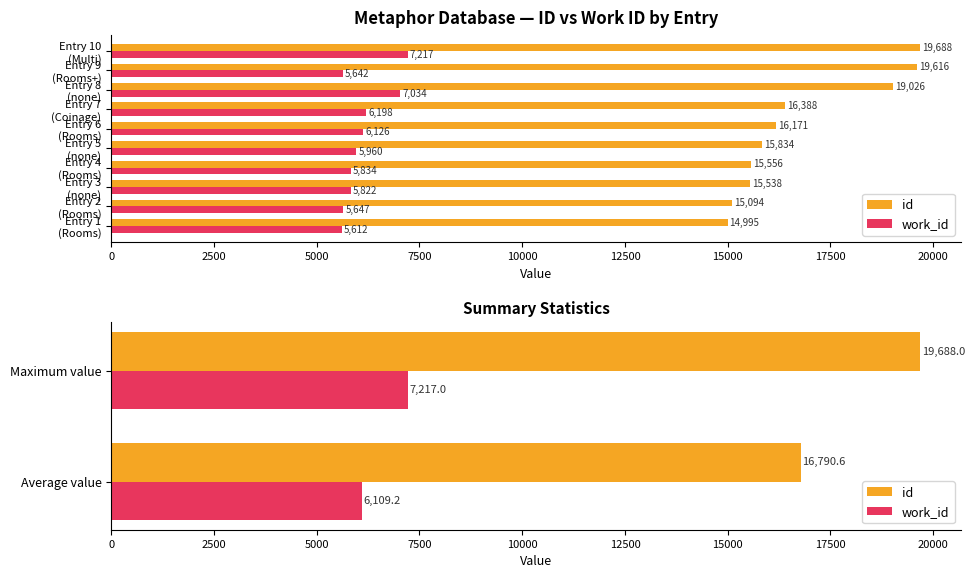

What is the spread (max minus min) of values at Average value?

10681.4